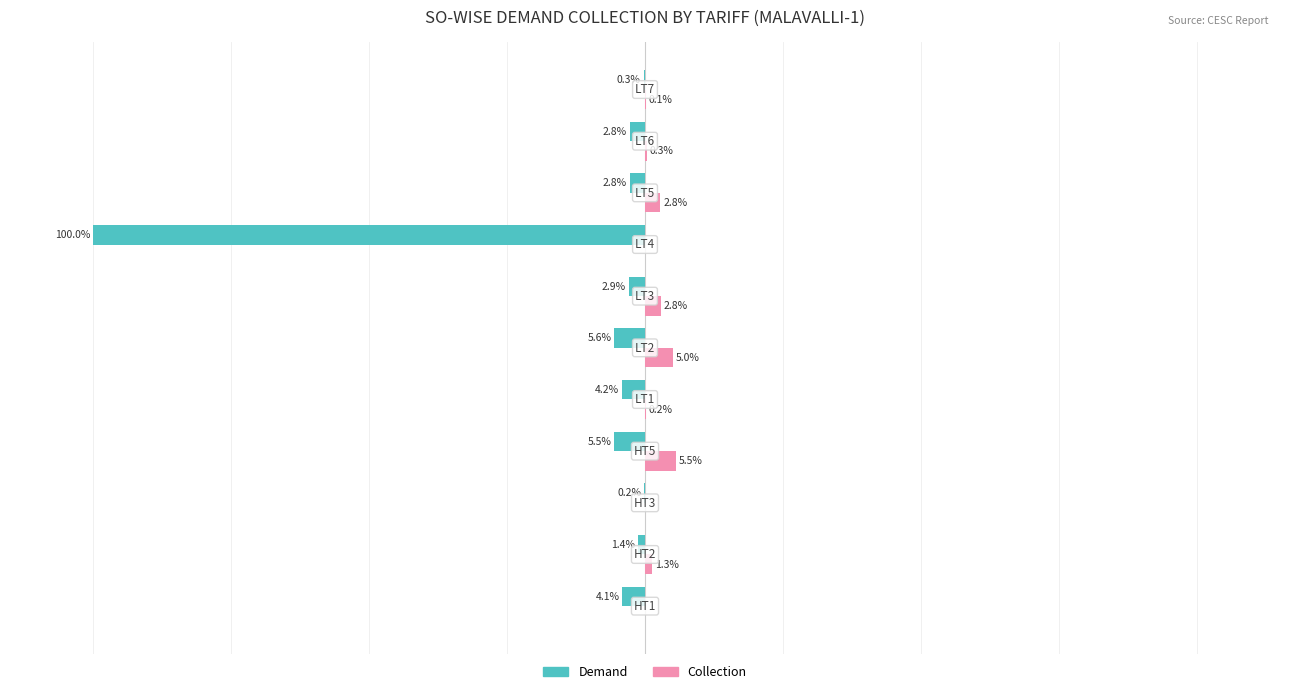

List the series in order of their peak value, lowest first.

Demand, Collection